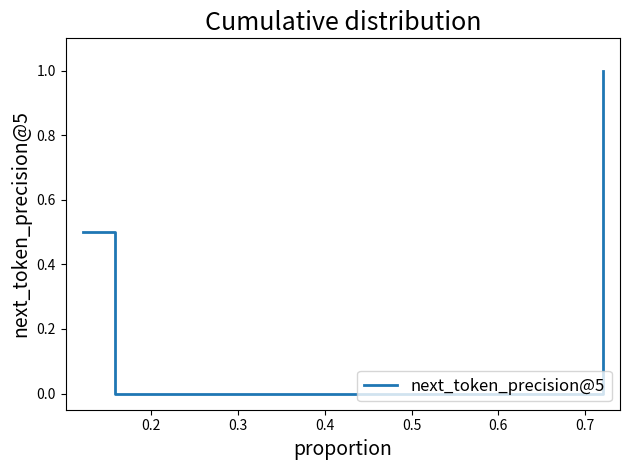

What is the sum of all values?

1.5